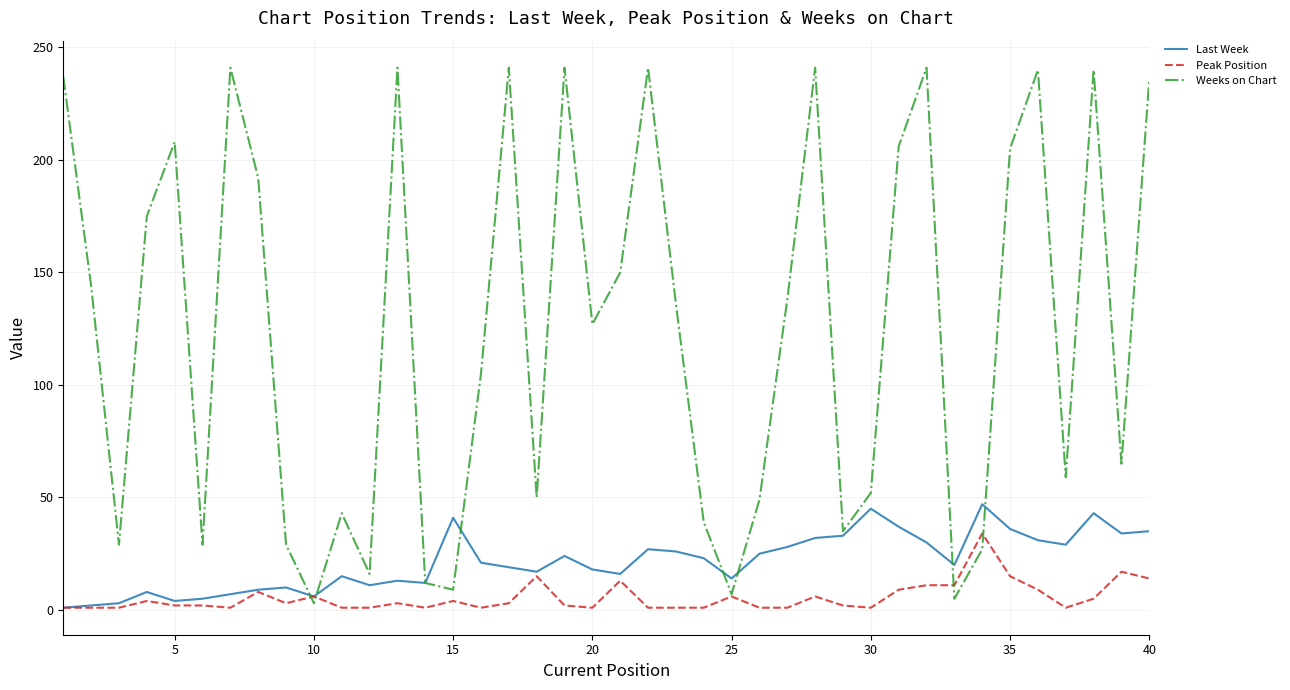

Which series has the widest spread of values?

Weeks on Chart